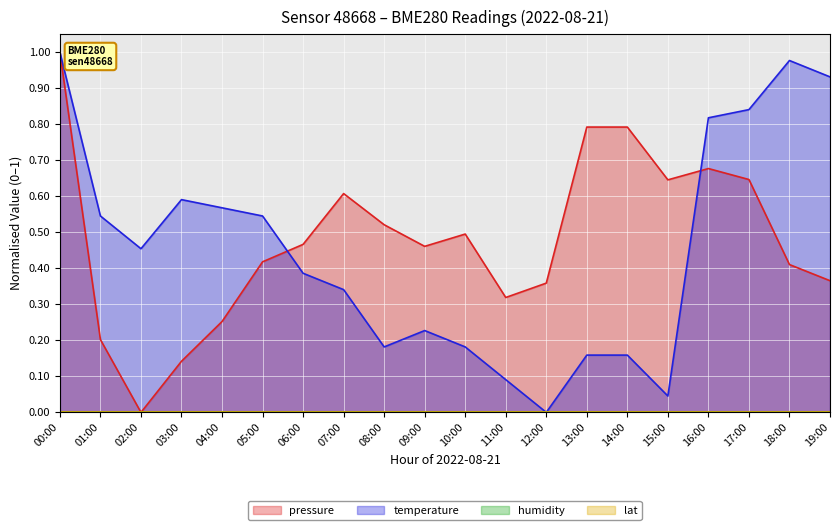

True or false: pressure and temperature intersect in this chart.

True